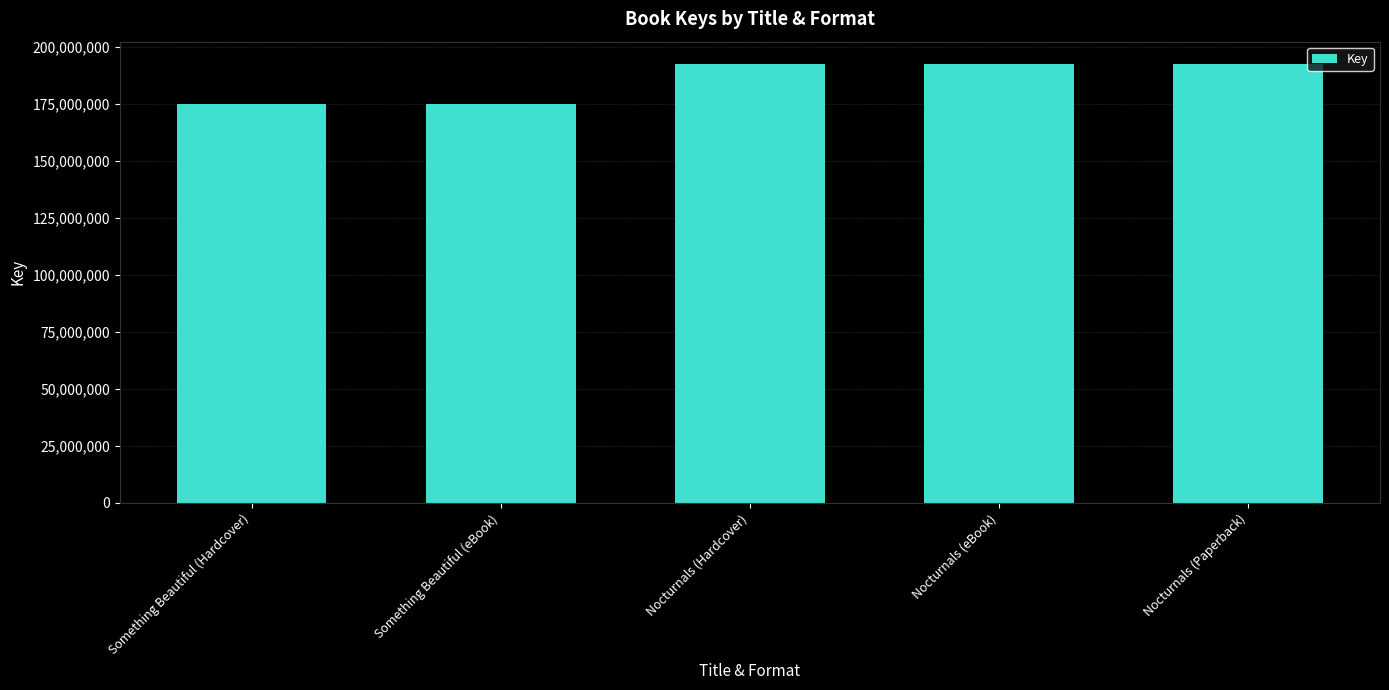

What is the average value?

185592177